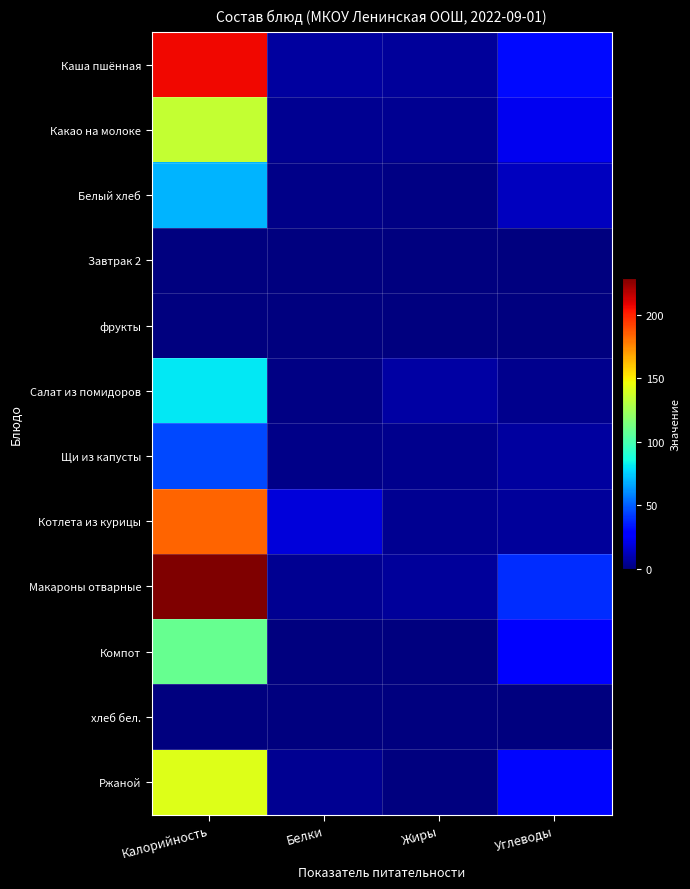

Which series has the widest spread of values?

Макароны отварные